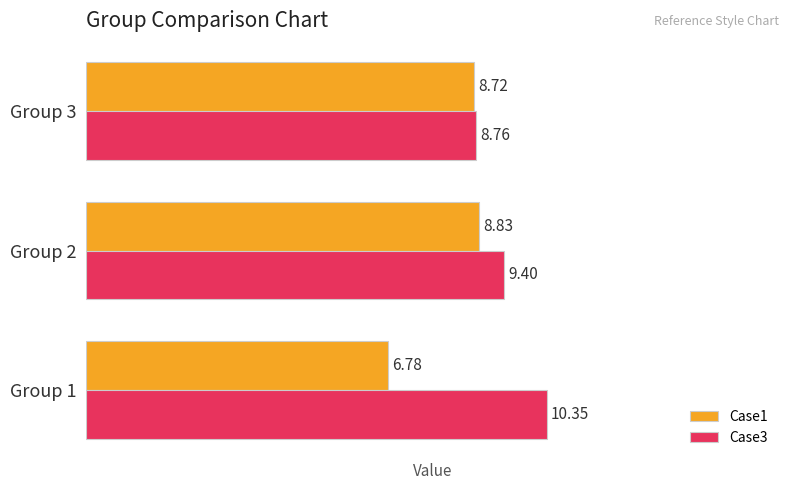

Which series has the largest range (max minus min)?

Case1